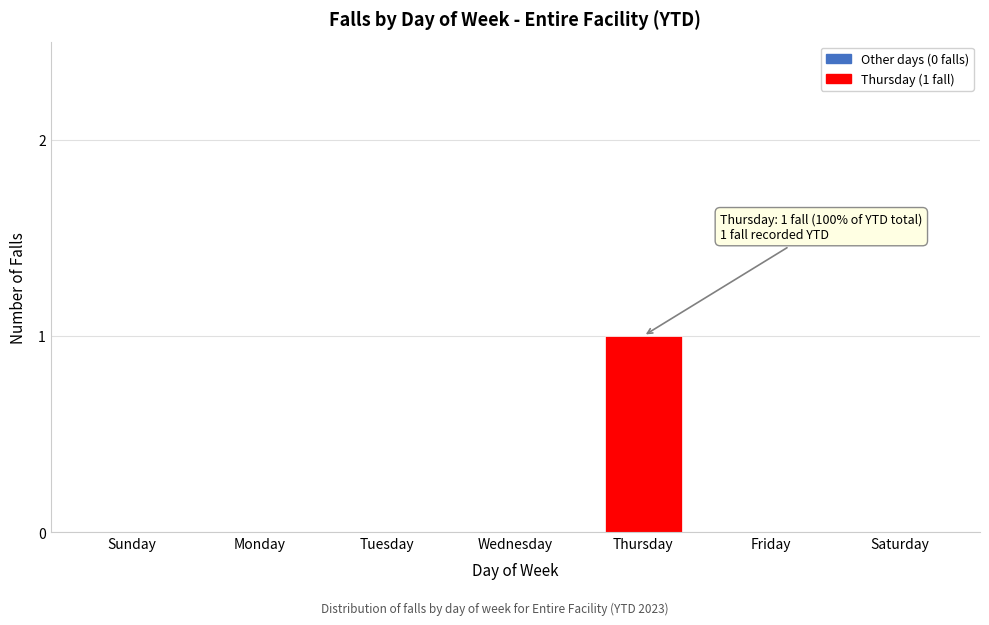

Reading right to left, extract all data points from this chart.

Saturday=0	Friday=0	Thursday=1	Wednesday=0	Tuesday=0	Monday=0	Sunday=0